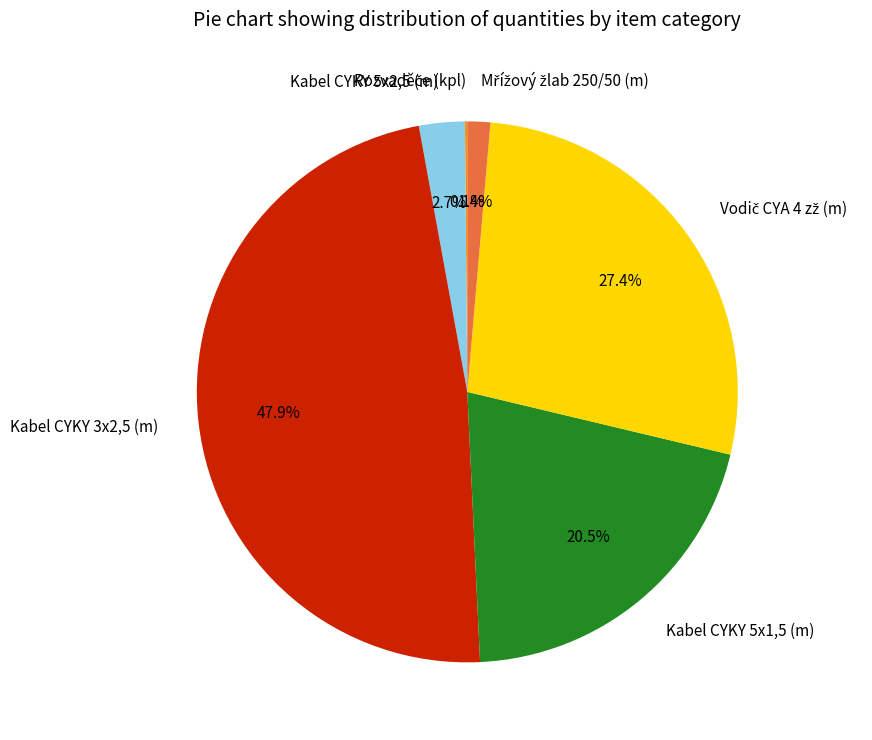

What portion of the pie excludes Kabel CYKY 5x1,5 (m)?

79.5%